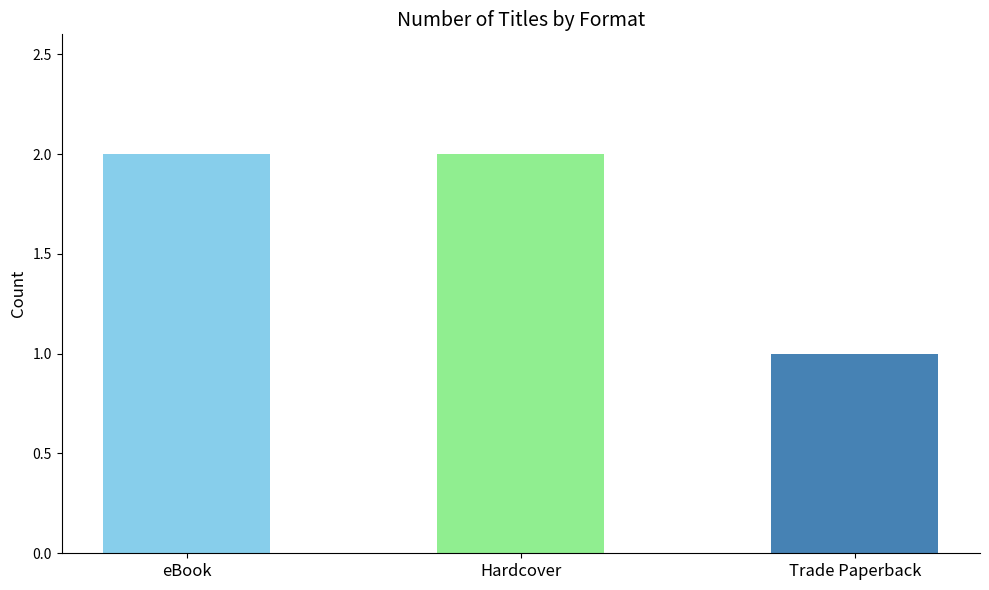

What is the minimum value shown in the chart?

1